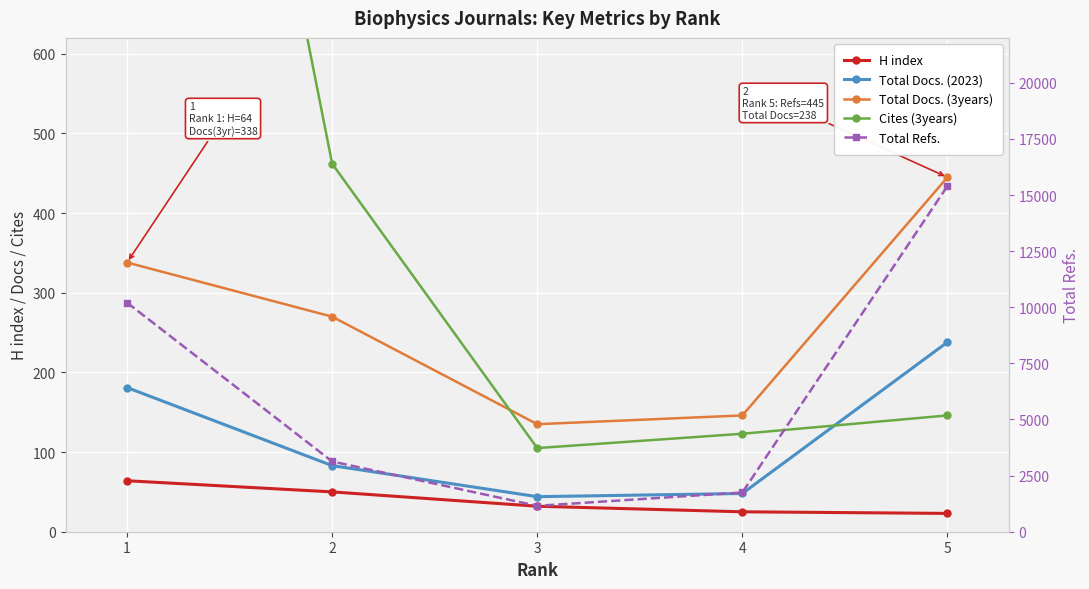

Between 2 and 4, which series saw the biggest shift?

Total Refs.